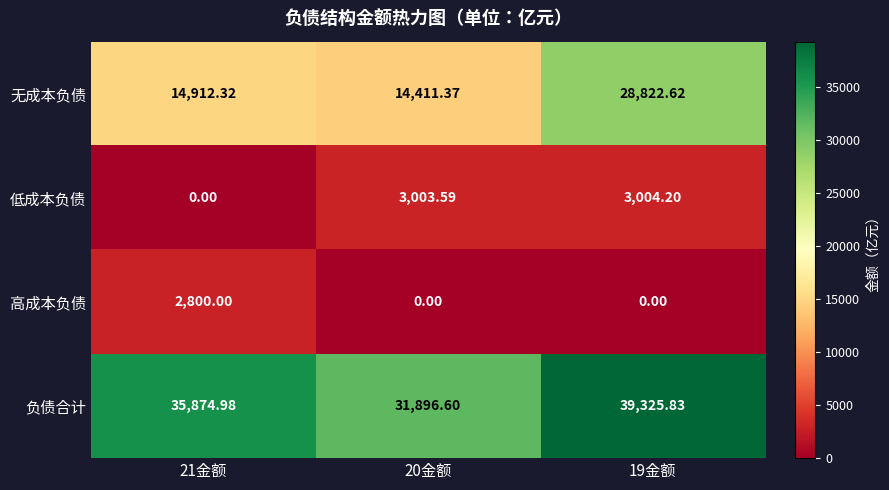

Which series changed the most between 20金额 and 19金额?

无成本负债